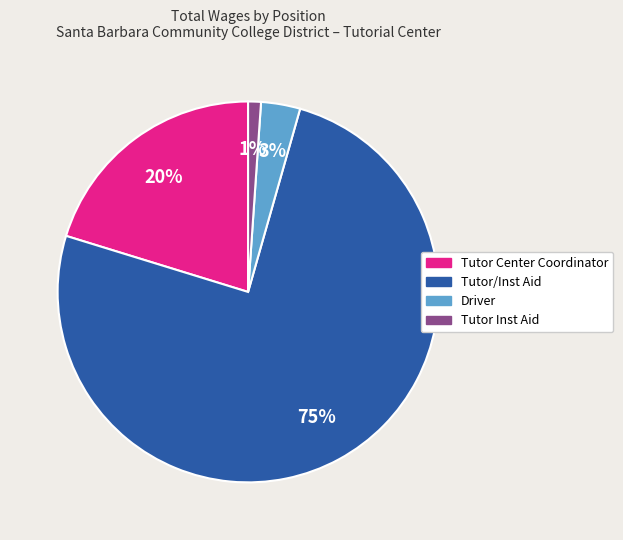

What percentage is the Tutor Inst Aid slice, to the nearest percent?

1%